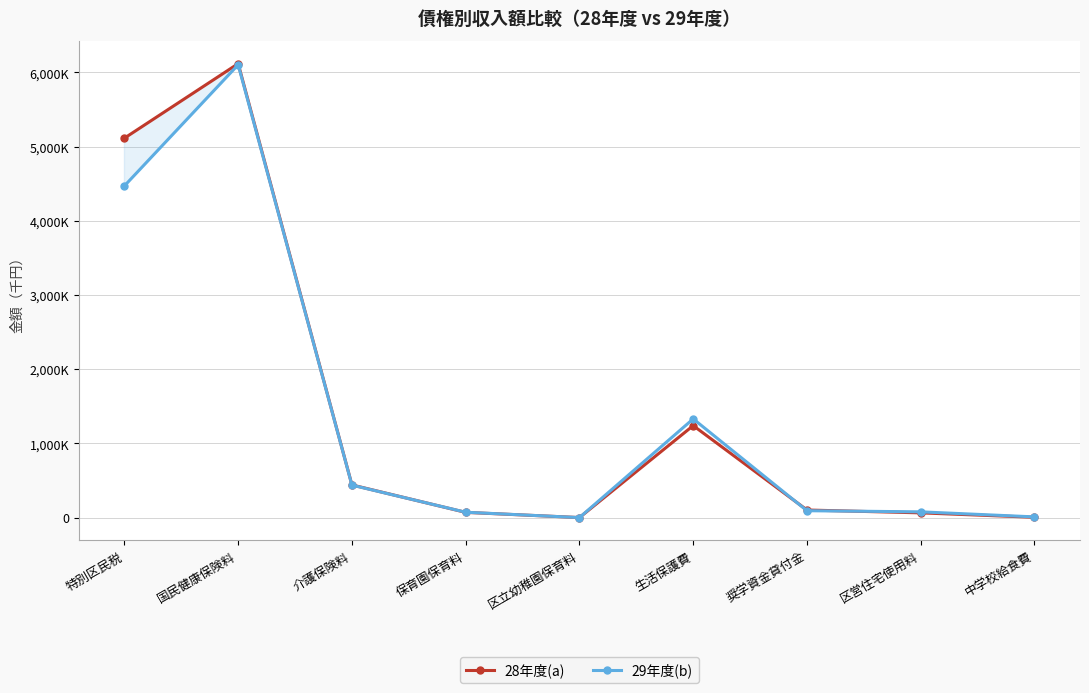

At which label does 29年度(b) first exceed 93224?

特別区民税